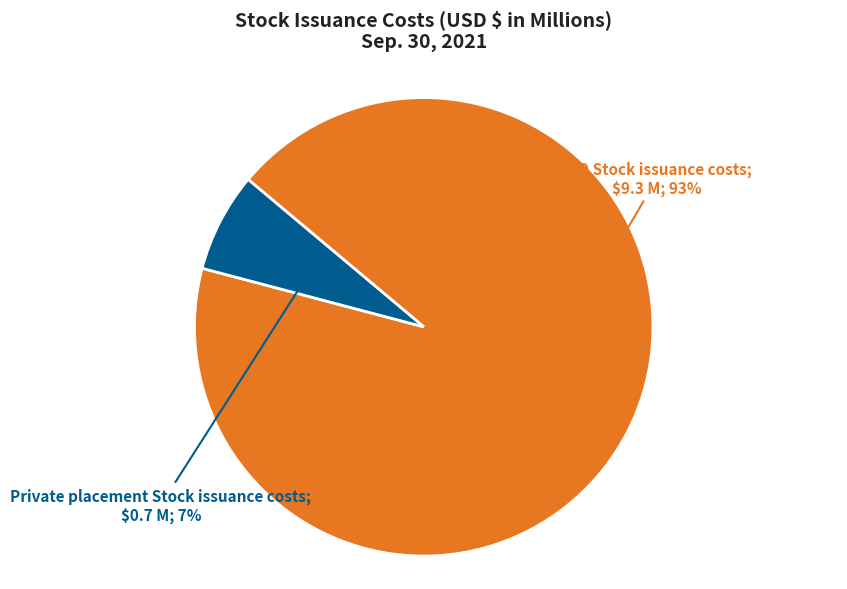

To the nearest percent, what is the difference between the largest and smallest slice percentages?

86%